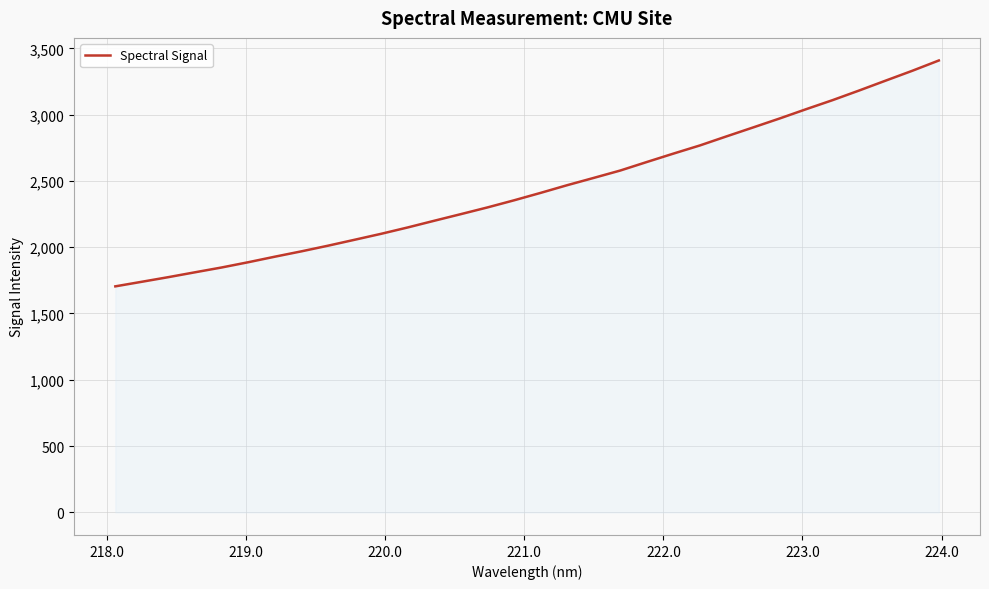

How many values are below 2409?

16